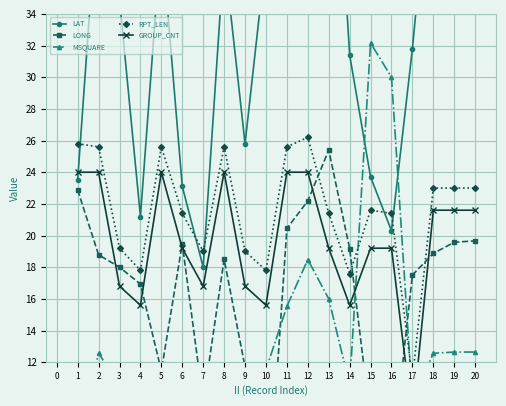

Which label corresponds to the largest value in the chart?

12